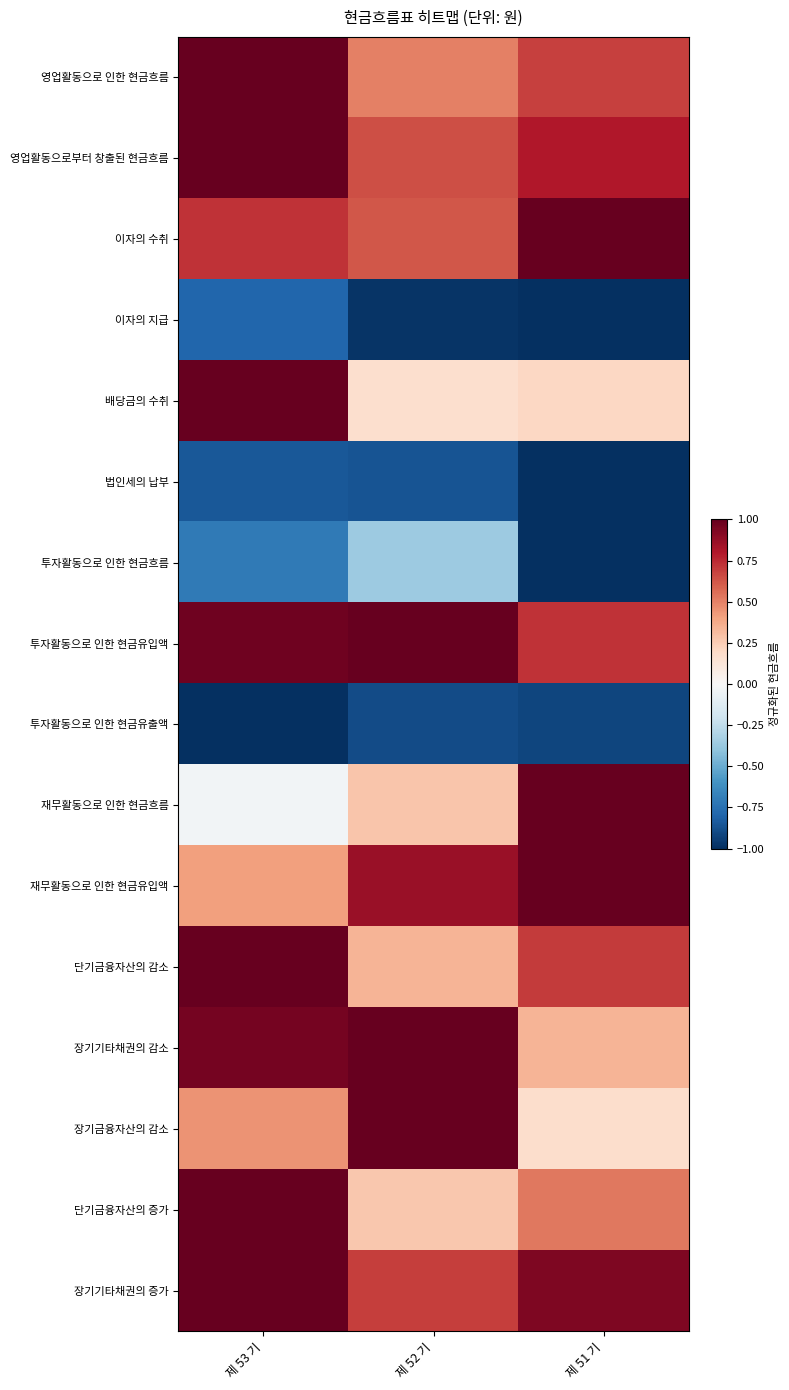

Reading left to right, extract all data points from this chart.

영업활동으로 인한 현금흐름: 제 53 기=1.0	제 52 기=0.5	제 51 기=0.7
영업활동으로부터 창출된 현금흐름: 제 53 기=1.0	제 52 기=0.6	제 51 기=0.8
이자의 수취: 제 53 기=0.7	제 52 기=0.6	제 51 기=1.0
이자의 지급: 제 53 기=-0.8	제 52 기=-1.0	제 51 기=-1.0
배당금의 수취: 제 53 기=1.0	제 52 기=0.2	제 51 기=0.2
법인세의 납부: 제 53 기=-0.8	제 52 기=-0.9	제 51 기=-1.0
투자활동으로 인한 현금흐름: 제 53 기=-0.7	제 52 기=-0.4	제 51 기=-1.0
투자활동으로 인한 현금유입액: 제 53 기=1.0	제 52 기=1.0	제 51 기=0.7
투자활동으로 인한 현금유출액: 제 53 기=-1.0	제 52 기=-0.9	제 51 기=-0.9
재무활동으로 인한 현금흐름: 제 53 기=-0.0	제 52 기=0.3	제 51 기=1.0
재무활동으로 인한 현금유입액: 제 53 기=0.4	제 52 기=0.9	제 51 기=1.0
단기금융자산의 감소: 제 53 기=1.0	제 52 기=0.3	제 51 기=0.7
장기기타채권의 감소: 제 53 기=1.0	제 52 기=1.0	제 51 기=0.3
장기금융자산의 감소: 제 53 기=0.5	제 52 기=1.0	제 51 기=0.2
단기금융자산의 증가: 제 53 기=1.0	제 52 기=0.3	제 51 기=0.5
장기기타채권의 증가: 제 53 기=1.0	제 52 기=0.7	제 51 기=0.9